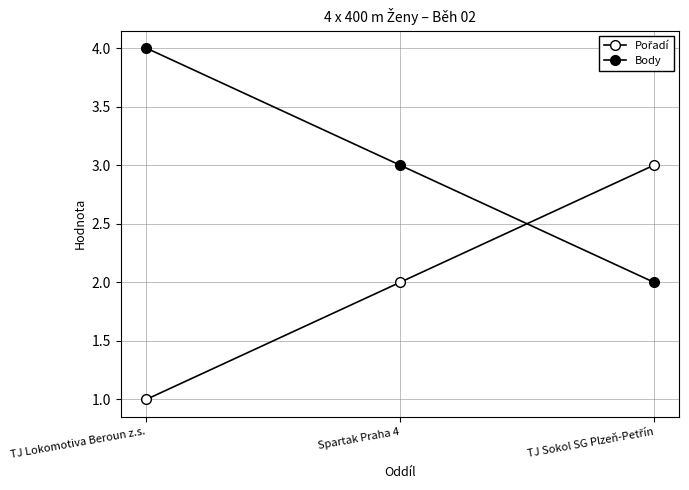

What is the approximate value of Pořadí at TJ Sokol SG Plzeň-Petřín?

3